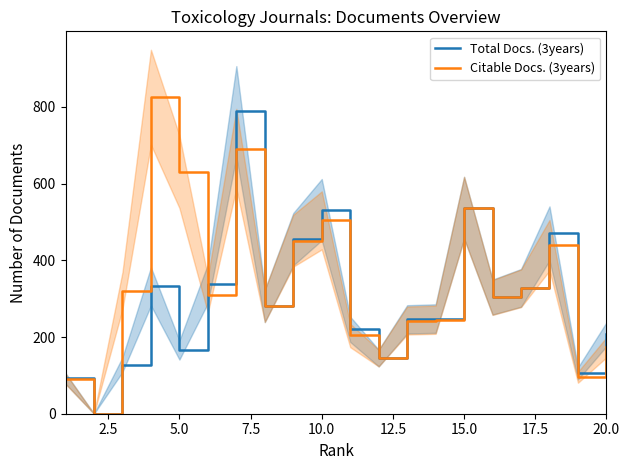

Reading left to right, list all the values displayed in this chart.

Total Docs. (3years): 92	0	128	332	166	339	788	281	455	532	220	145	246	248	537	304	328	470	105	207
Citable Docs. (3years): 91	0	321	825	631	310	691	281	451	504	204	145	243	245	537	303	327	439	95	173